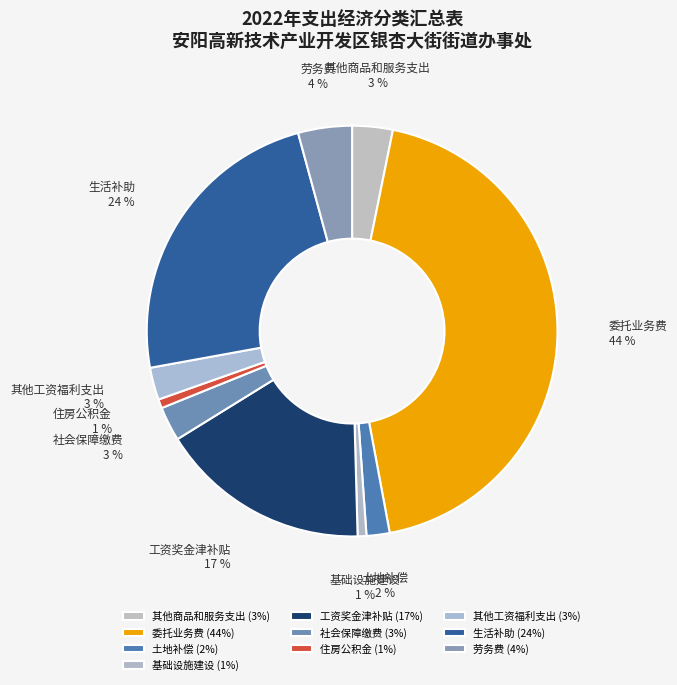

To the nearest percent, what is the average slice percentage?

10%